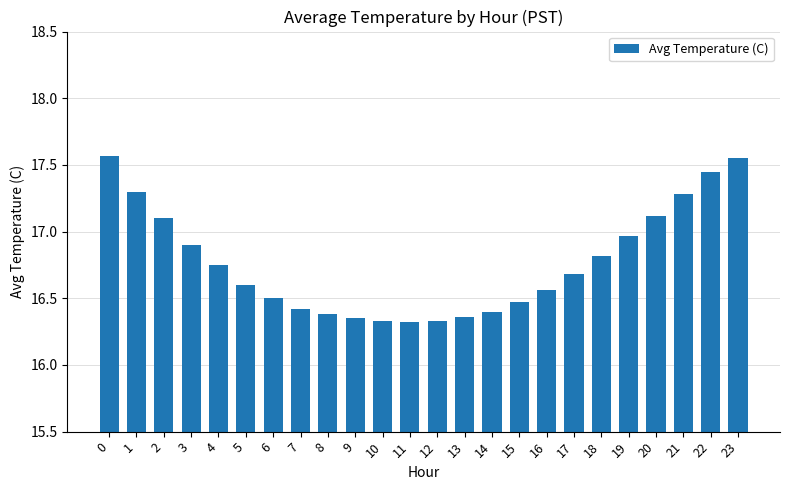

The chart shows a value of 7.5 at 10. True or false?

False